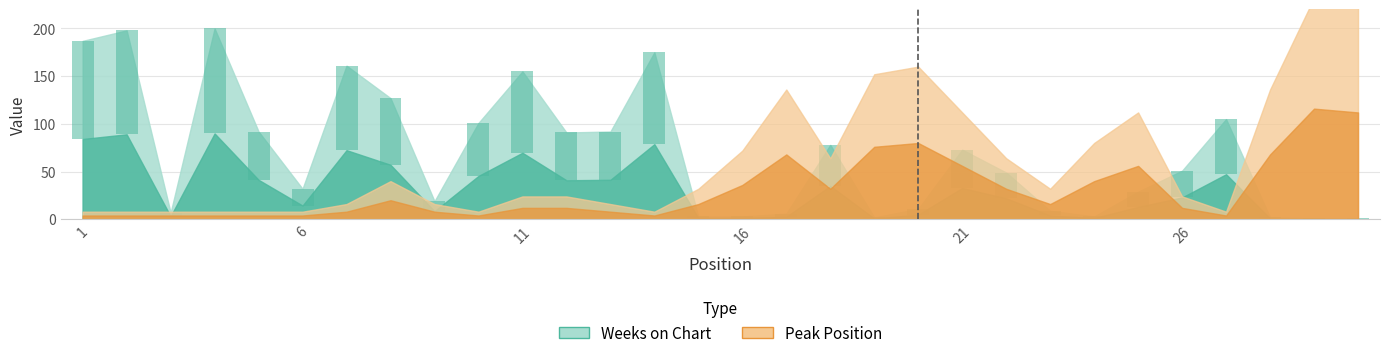

What is the sum of all values?

1134.7